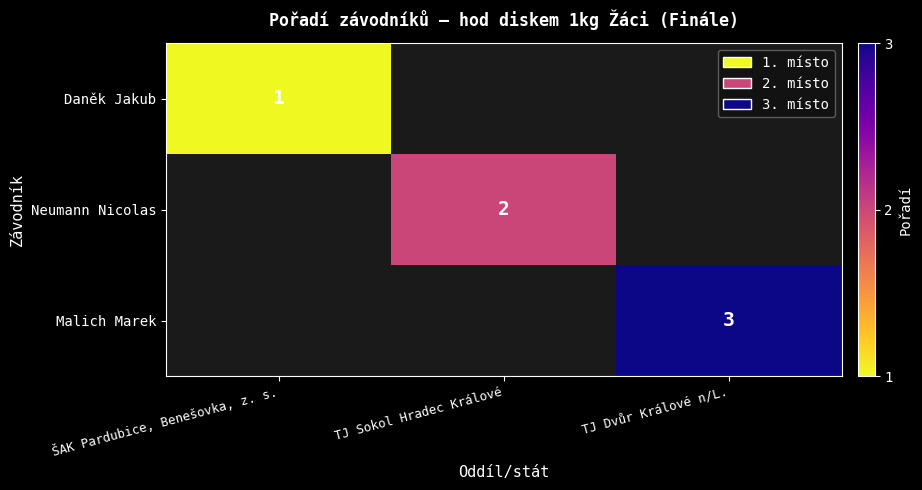

Which category has the lowest value across all series?

ŠAK Pardubice, Benešovka, z. s.